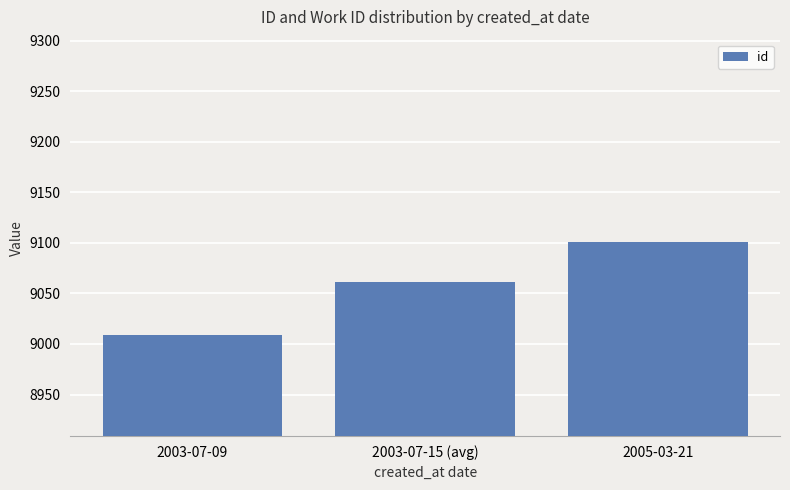

At which category does the chart reach its peak across all series?

2005-03-21